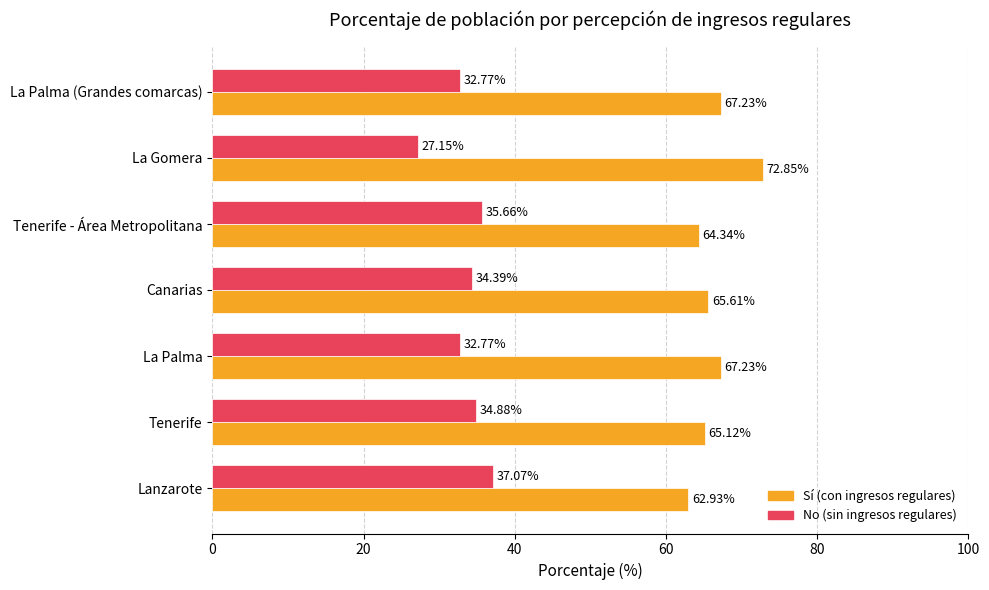

What is the average value of the Sí (con ingresos regulares) series?

66.5